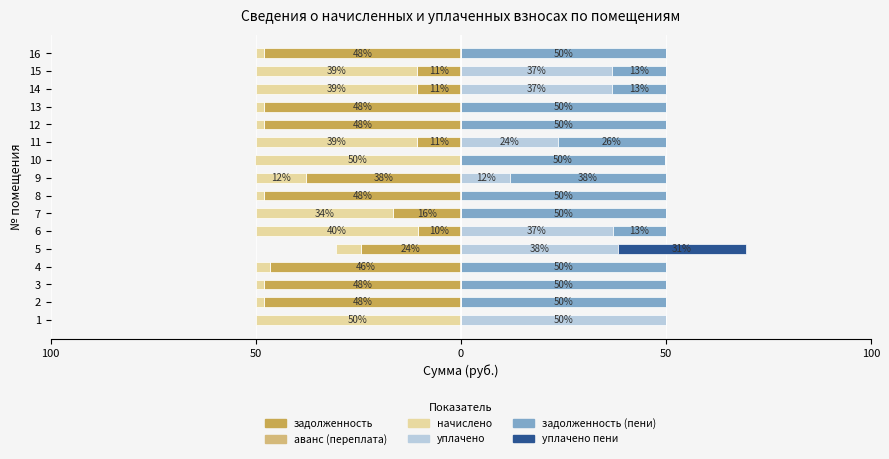

Is it true that аванс (переплата) equals 0.0 at 2?

True